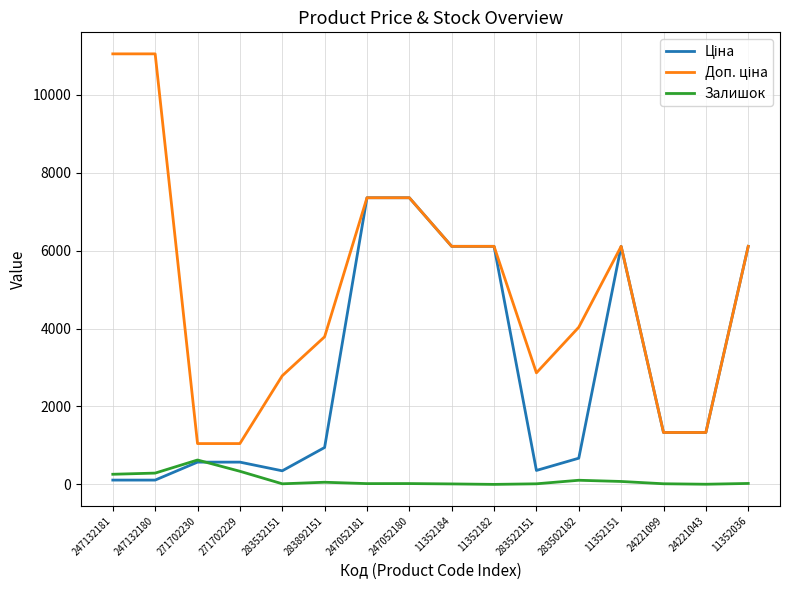

What is the greatest value displayed?

11055.0